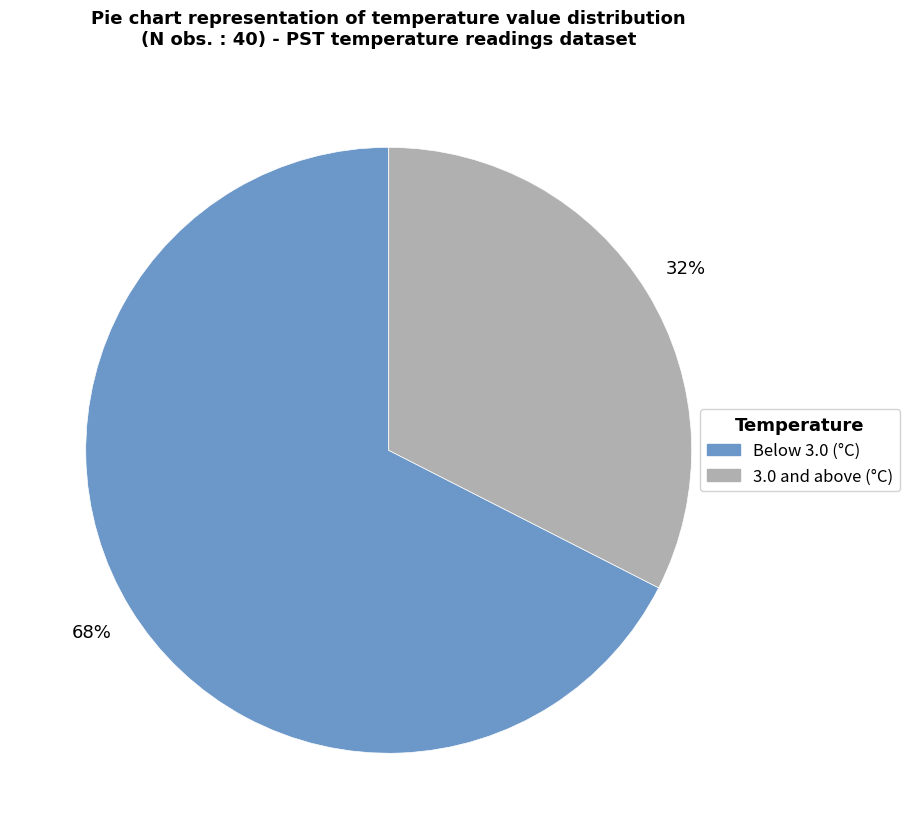

Is there any slice that represents more than half of the pie?

Yes